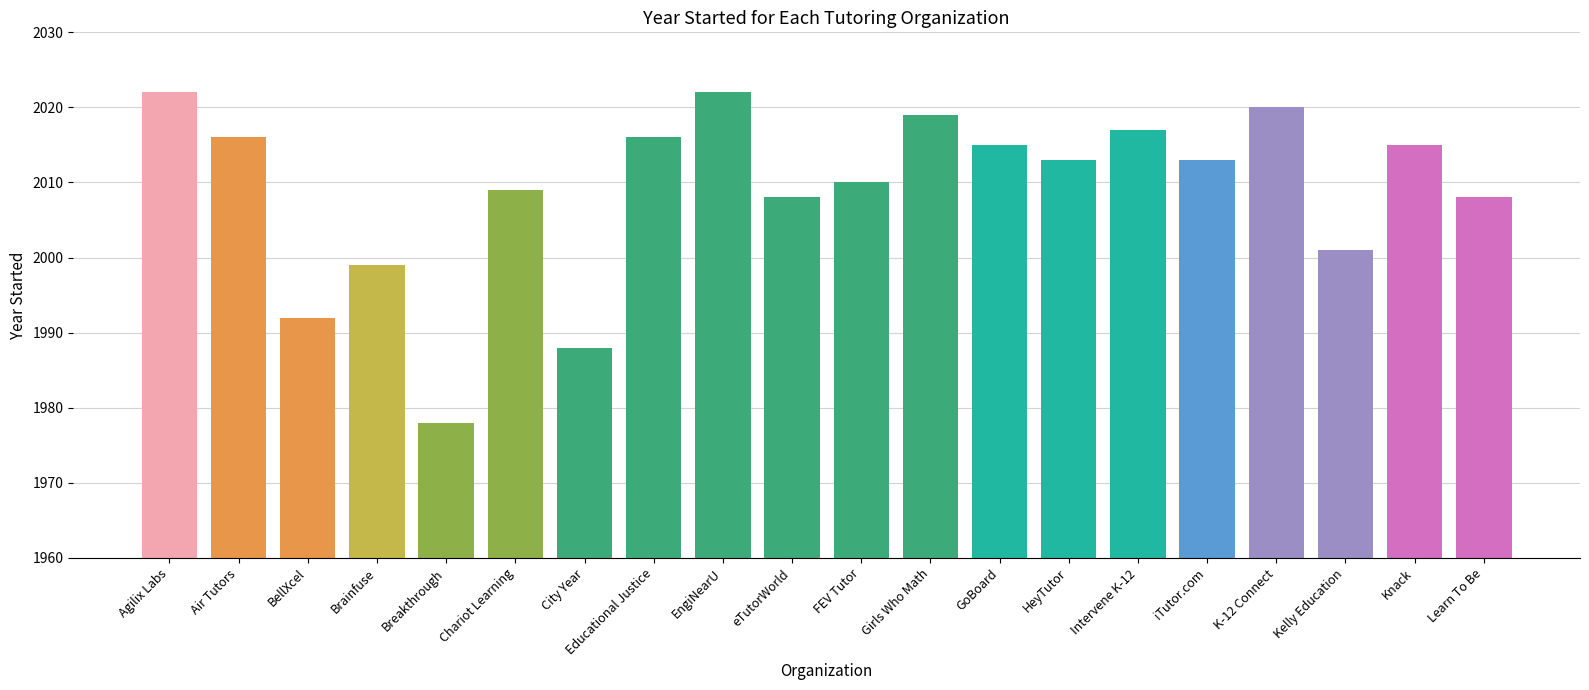

Which label corresponds to the smallest value in the chart?

Breakthrough